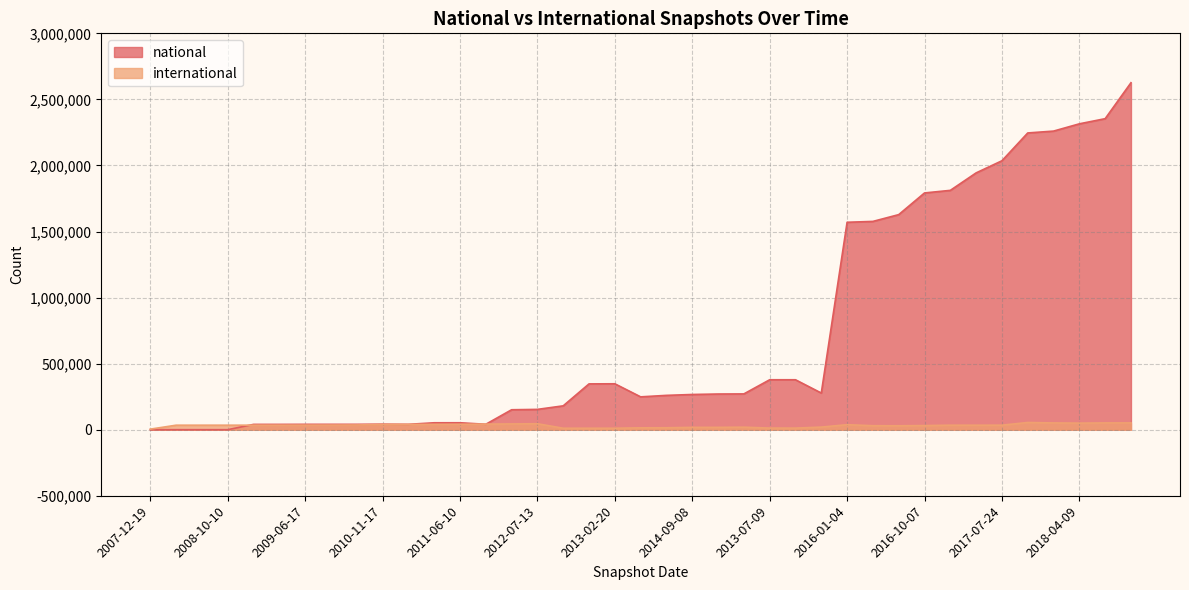

Reading left to right, transcribe all the data shown in this chart.

national: 2007-12-19=0	2008-04-01=0	2008-06-27=0	2008-10-10=0	2008-12-17=40102	2009-04-06=40102	2009-06-17=40541	2009-09-25=40541	2009-12-16=40541	2010-11-17=41795	2010-04-01=40541	2011-02-21=52316	2011-06-10=52393	2011-09-05=41033	2012-01-18=150924	2012-07-13=153653	2012-10-31=180511	2012-12-11=346694	2013-02-20=347419	2013-12-20=248523	2014-03-28=259754	2014-09-08=266448	2015-01-19=270018	2015-04-09=270827	2013-07-09=377894	2013-09-10=377894	2015-10-01=277301	2016-01-04=1569933	2016-04-05=1576472	2016-07-04=1627796	2016-10-07=1791885	2016-12-27=1811459	2017-04-12=1943740	2017-07-24=2035544	2017-10-12=2246023	2017-12-22=2260037	2018-04-09=2315092	2018-07-11=2354073	2018-09-28=2626130
international: 2007-12-19=4144	2008-04-01=34006	2008-06-27=34022	2008-10-10=34024	2008-12-17=34038	2009-04-06=34192	2009-06-17=34366	2009-09-25=34822	2009-12-16=35627	2010-11-17=39656	2010-04-01=39966	2011-02-21=40373	2011-06-10=41062	2011-09-05=42185	2012-01-18=43614	2012-07-13=45041	2012-10-31=11023	2012-12-11=10992	2013-02-20=11085	2013-12-20=14091	2014-03-28=14632	2014-09-08=17531	2015-01-19=17589	2015-04-09=19018	2013-07-09=12136	2013-09-10=11974	2015-10-01=19605	2016-01-04=37888	2016-04-05=30109	2016-07-04=29708	2016-10-07=31127	2016-12-27=34062	2017-04-12=34068	2017-07-24=34119	2017-10-12=54454	2017-12-22=51138	2018-04-09=49702	2018-07-11=51246	2018-09-28=51545